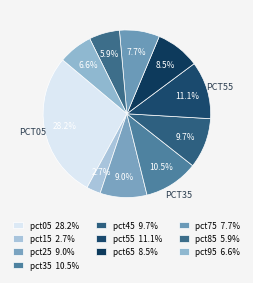

To the nearest percent, what portion does pct15 represent?

3%